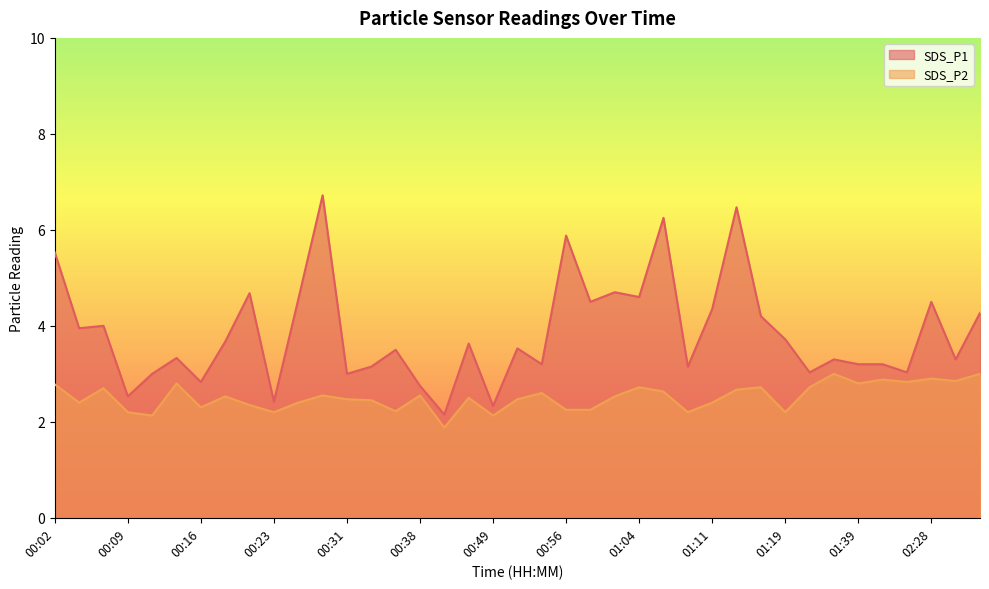

At which label does SDS_P1 reach its minimum?

00:41